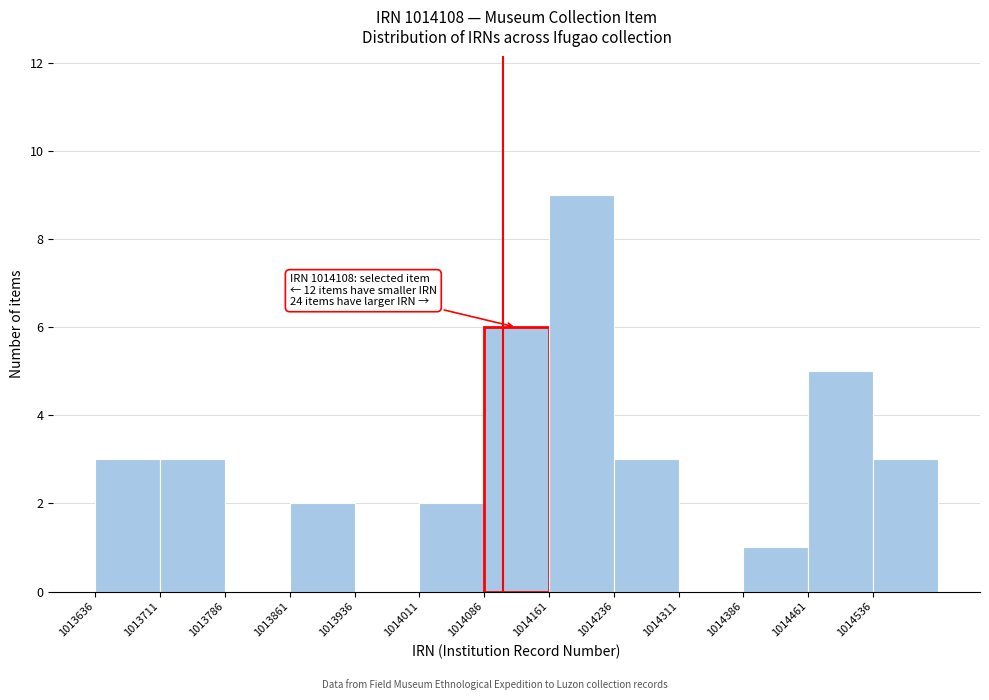

Which range on the x-axis has the tallest bar?

1014161 to 1014236